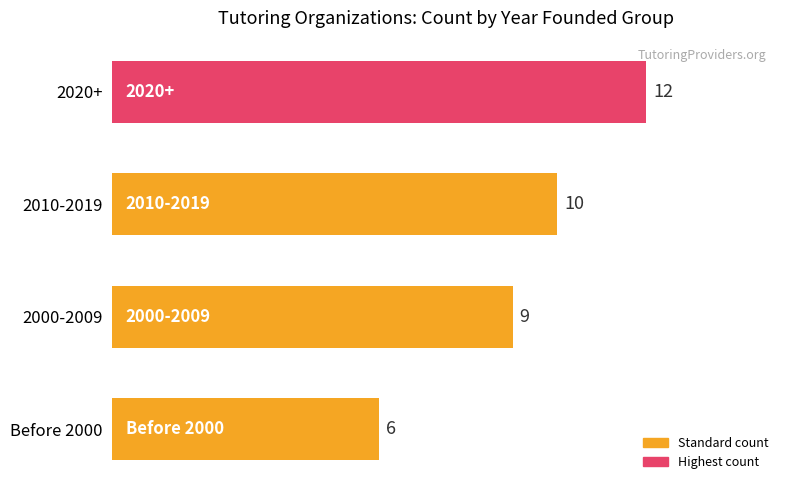

Reading top to bottom, extract all data points from this chart.

2020+=12	2010-2019=10	2000-2009=9	Before 2000=6